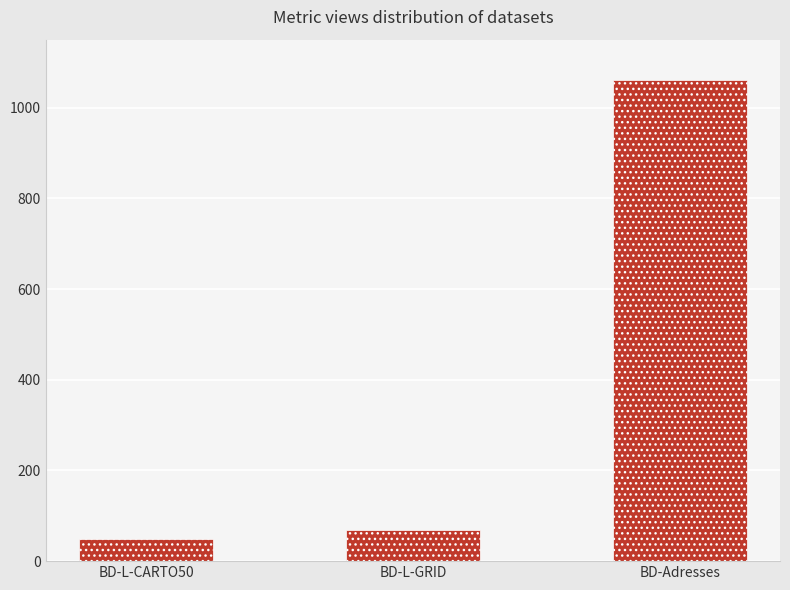

What value does the data have at BD-Adresses?

1060